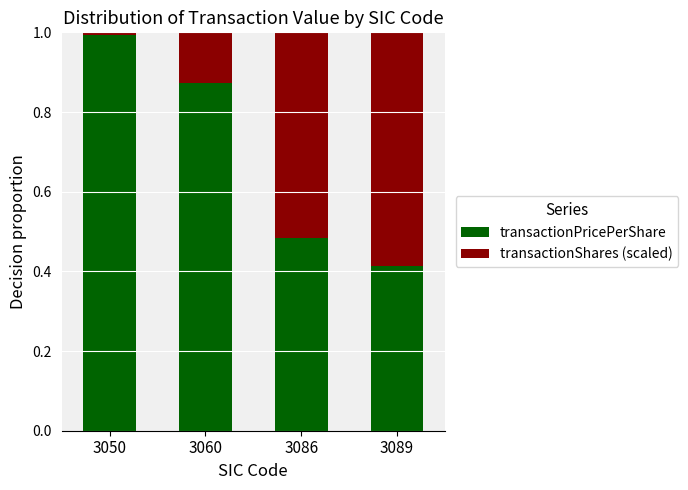

What is the total value across all series at 3060?

1.0